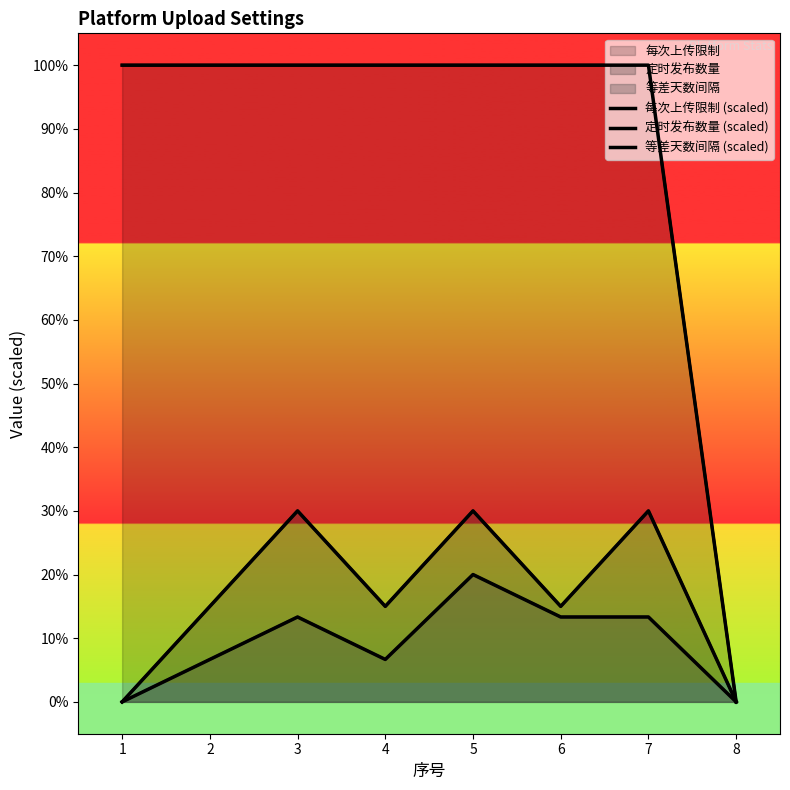

Where is 每次上传限制 (scaled) nearest to the value 50?

1